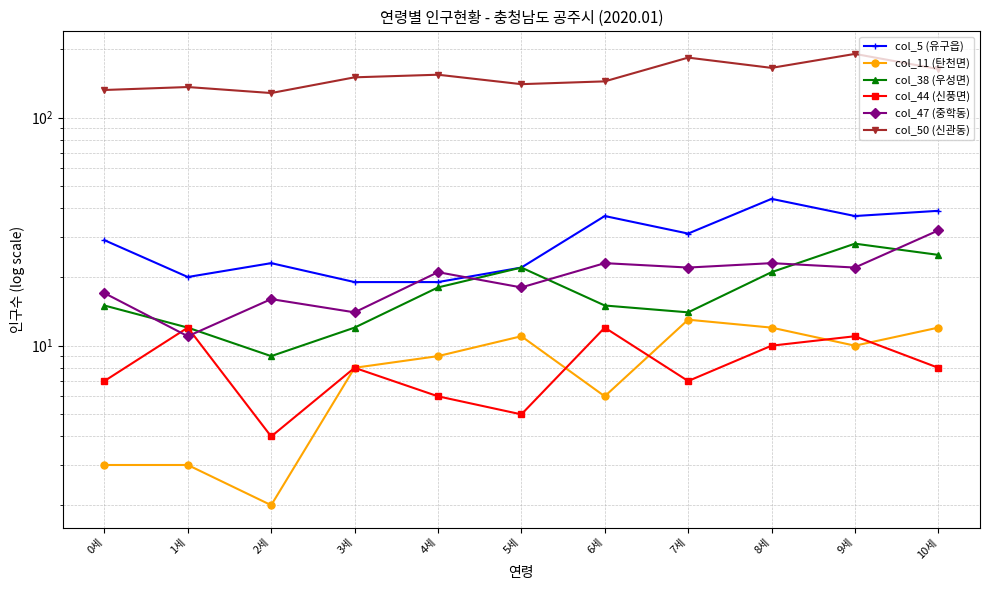

What is the sum of all col_44 (신풍면) values?

90